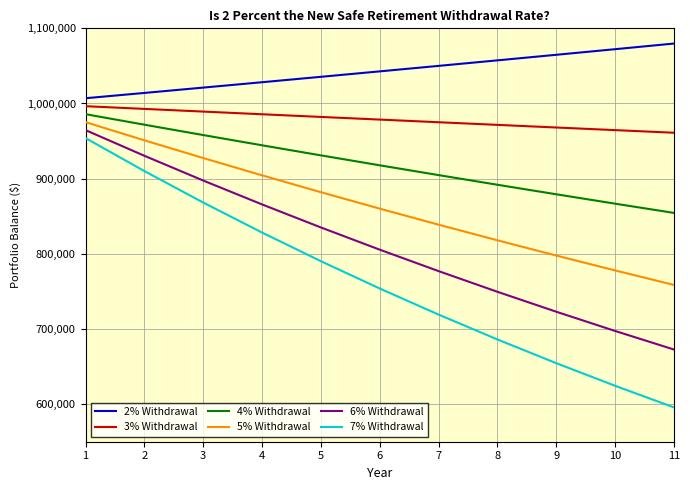

List the series in order of their peak value, highest first.

2% Withdrawal, 3% Withdrawal, 4% Withdrawal, 5% Withdrawal, 6% Withdrawal, 7% Withdrawal